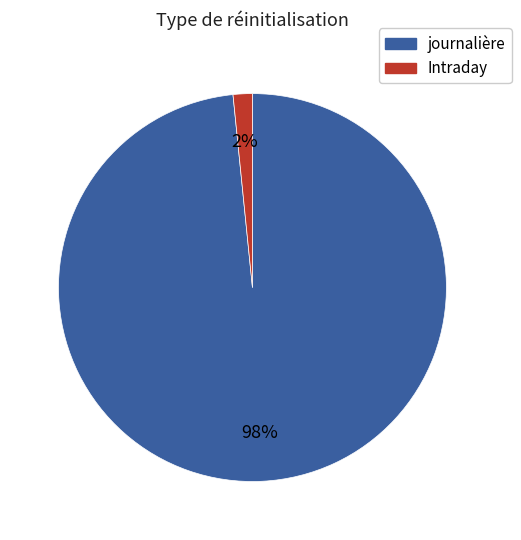

Is the sum of journalière and Intraday greater than half?

Yes